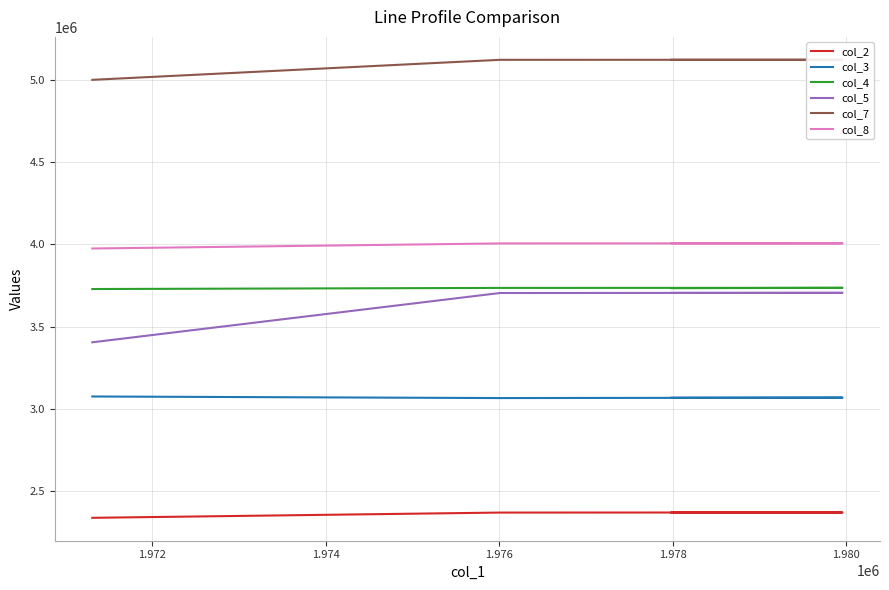

What is the average value of the col_8 series?

3997784.8